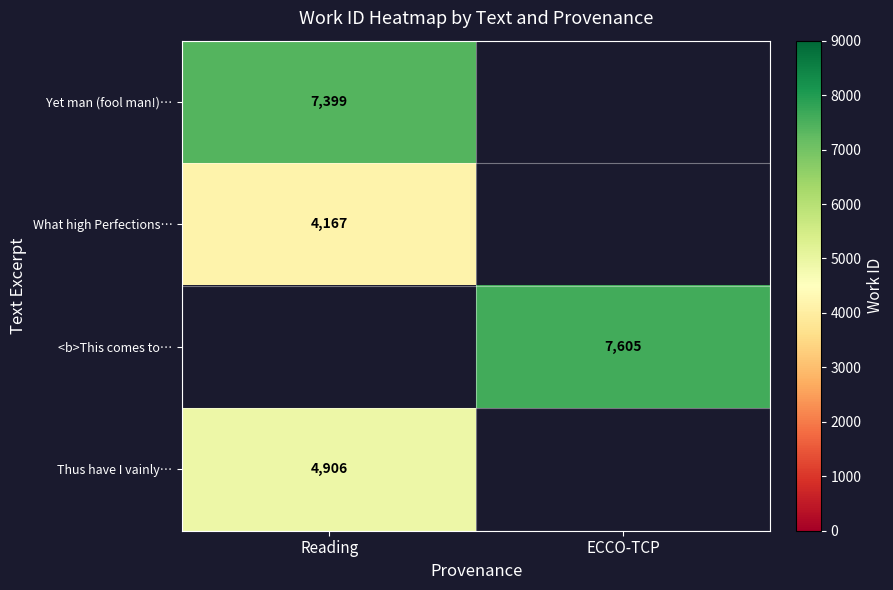

Is it true that Yet man (fool man!)… equals 9944 at Reading?

False